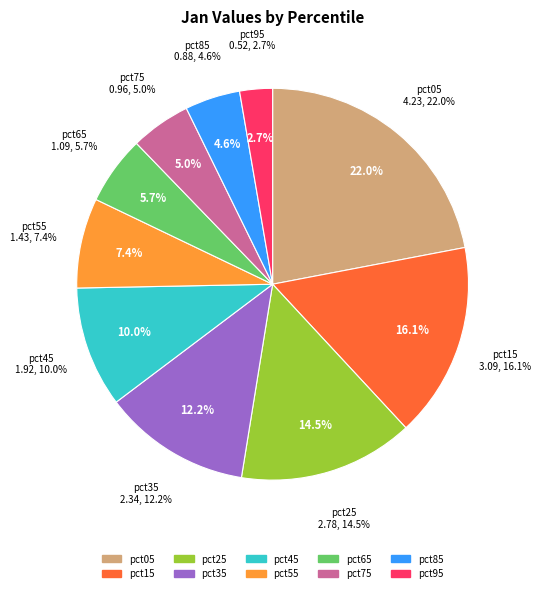

How many slices are in this pie chart?

10